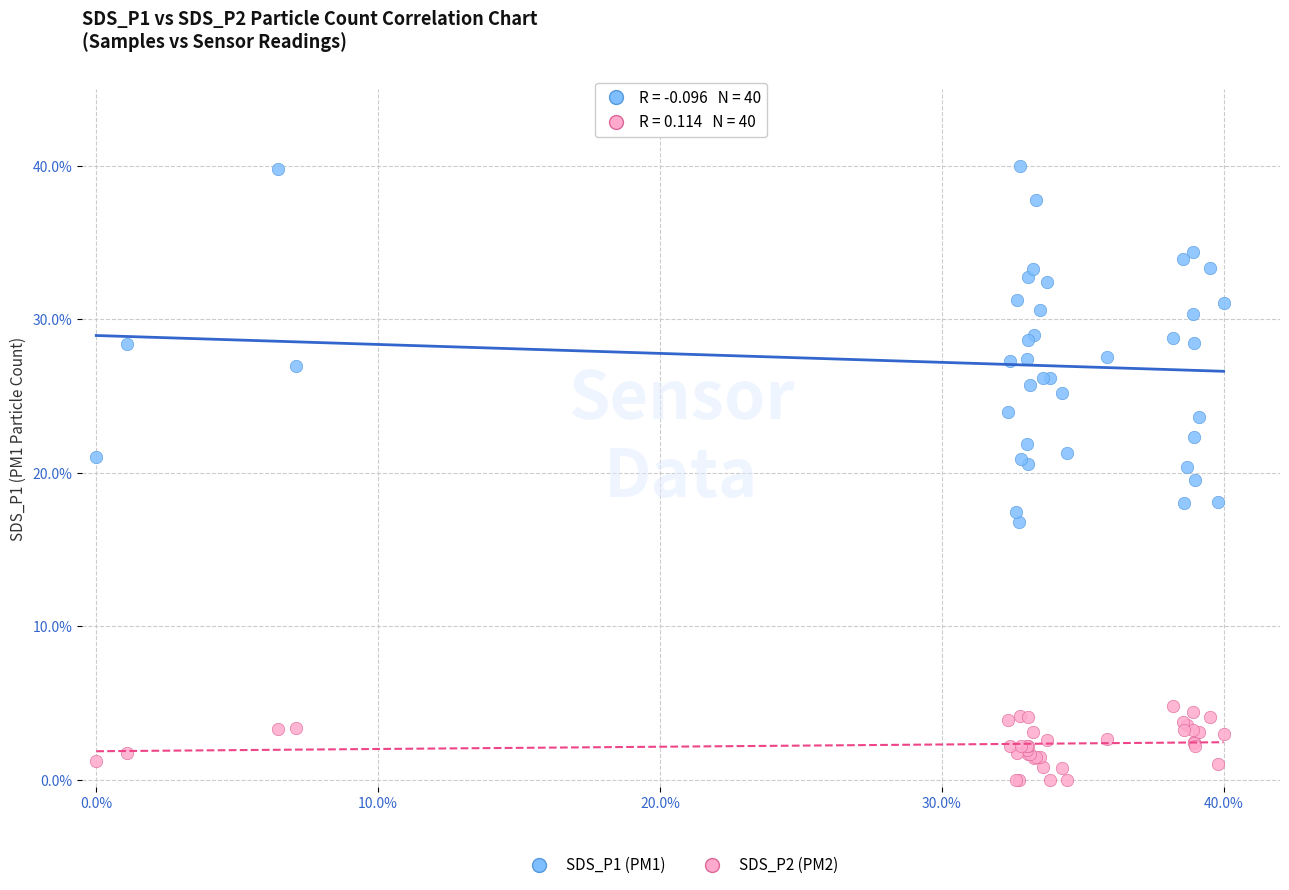

What are all the series names shown in the legend?

SDS_P1 (PM1), SDS_P2 (PM2)